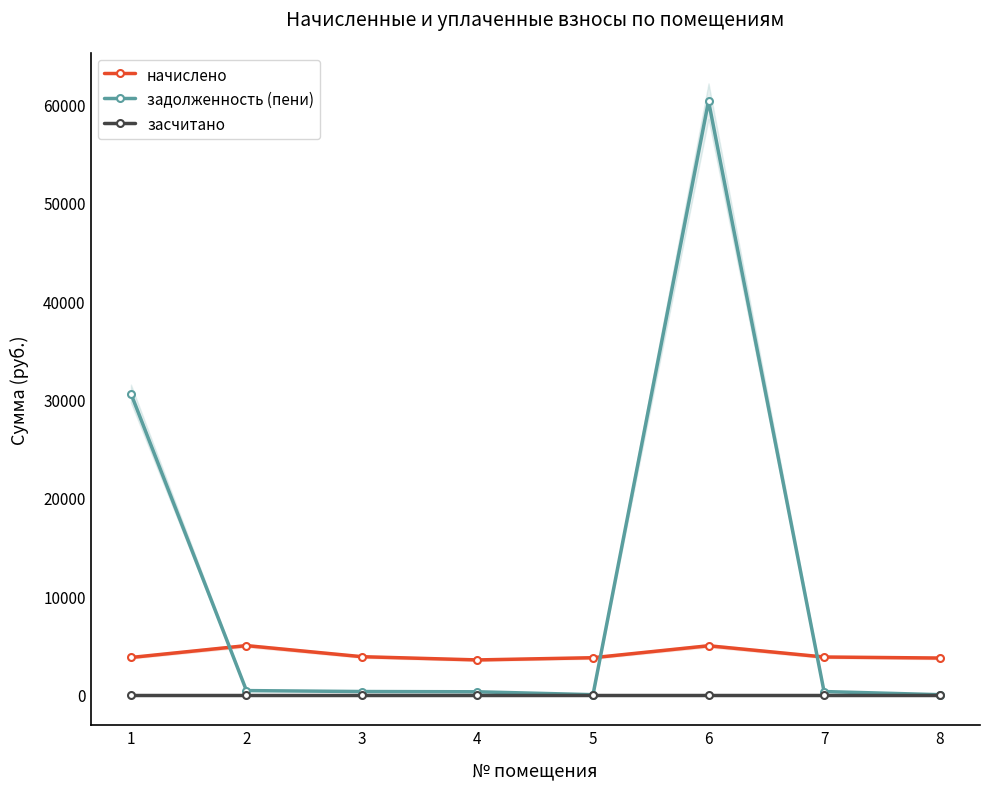

True or false: засчитано has more than 2 interior local peaks.

False